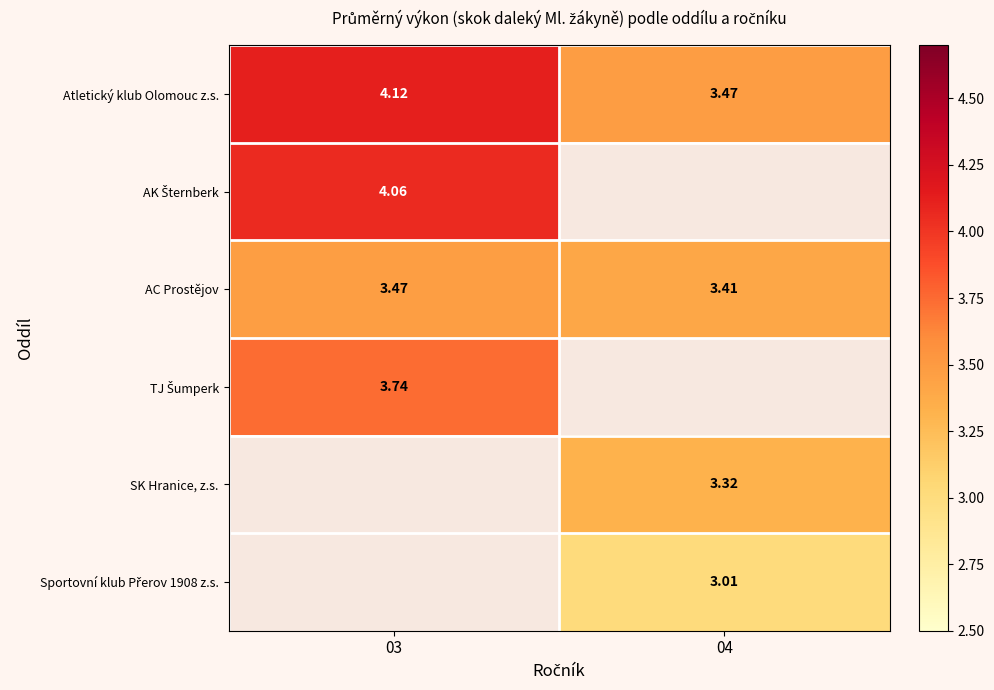

What is the minimum value shown in the chart?

3.0